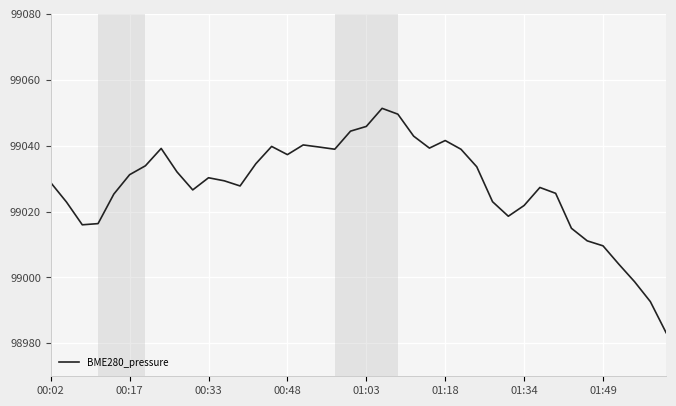

What is the greatest value displayed?

99051.3